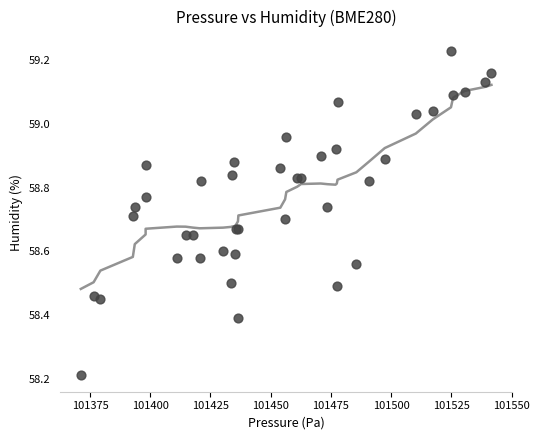

What Y value in the scatter plot is closest to 58?

58.2